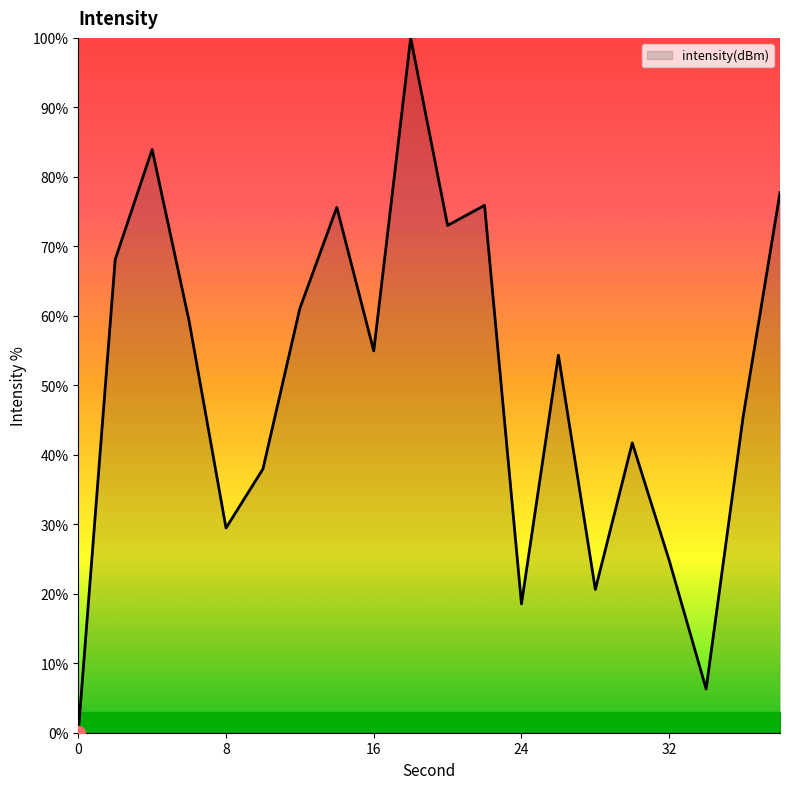

How many lines are shown in the chart?

1